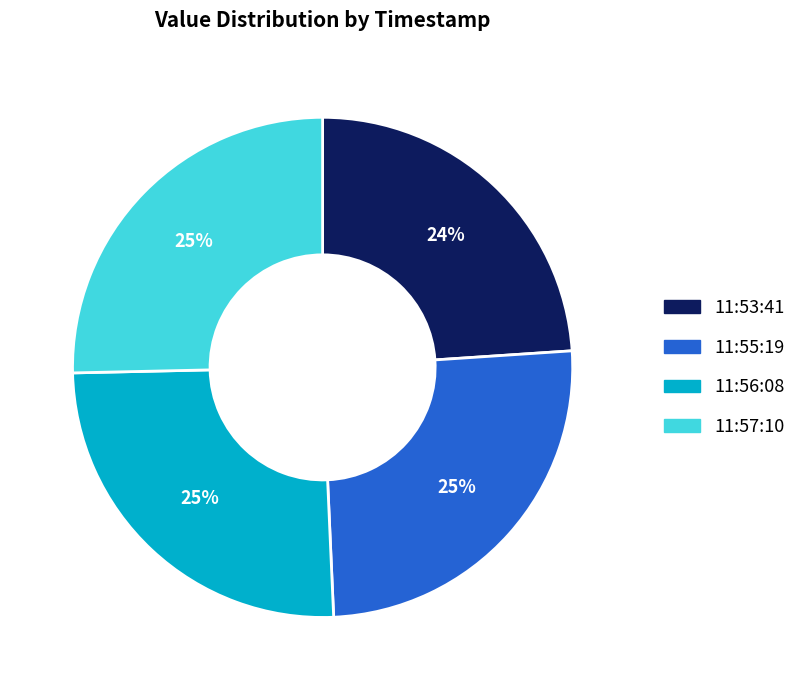

Is there a majority slice in this chart?

No